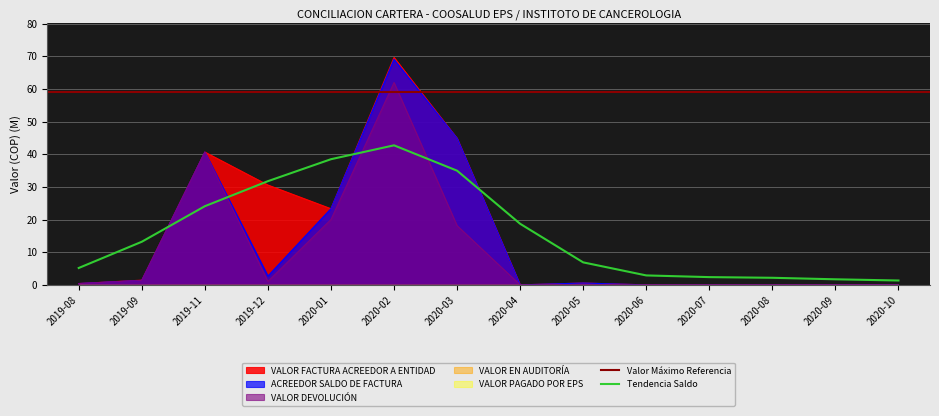

Reading left to right, what are all the values shown in this chart?

VALOR FACTURA ACREEDOR A ENTIDAD: 0.4	1.4	40.7	30.6	23.3	69.6	44.9	0.0	0.6	0.0	0.0	0.0	0.0	0.0
ACREEDOR SALDO DE FACTURA: 0.4	1.4	40.7	2.7	23.3	69.0	44.9	0.0	0.6	0.0	0.0	0.0	0.0	0.0
VALOR DEVOLUCIÓN: 0.4	1.4	40.7	1.1	20.0	61.9	18.1	0.0	0.0	0.0	0.0	0.0	0.0	0.0